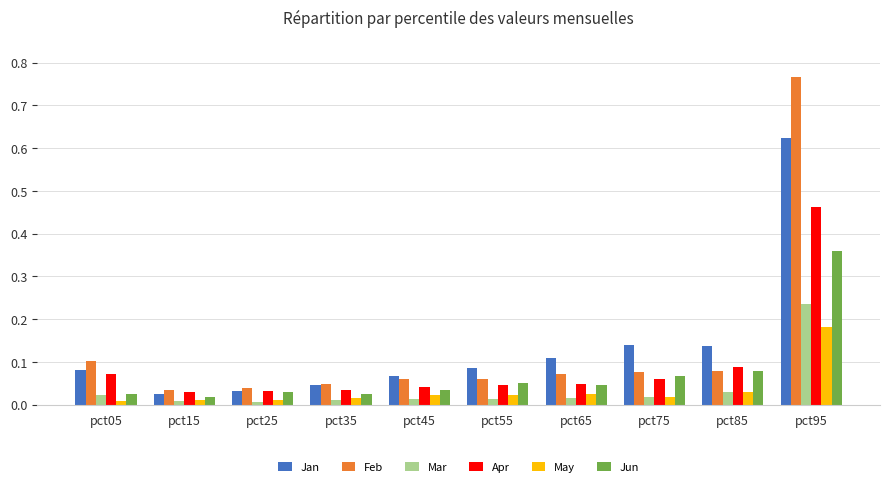

What is the sum of all Jan values?

1.3